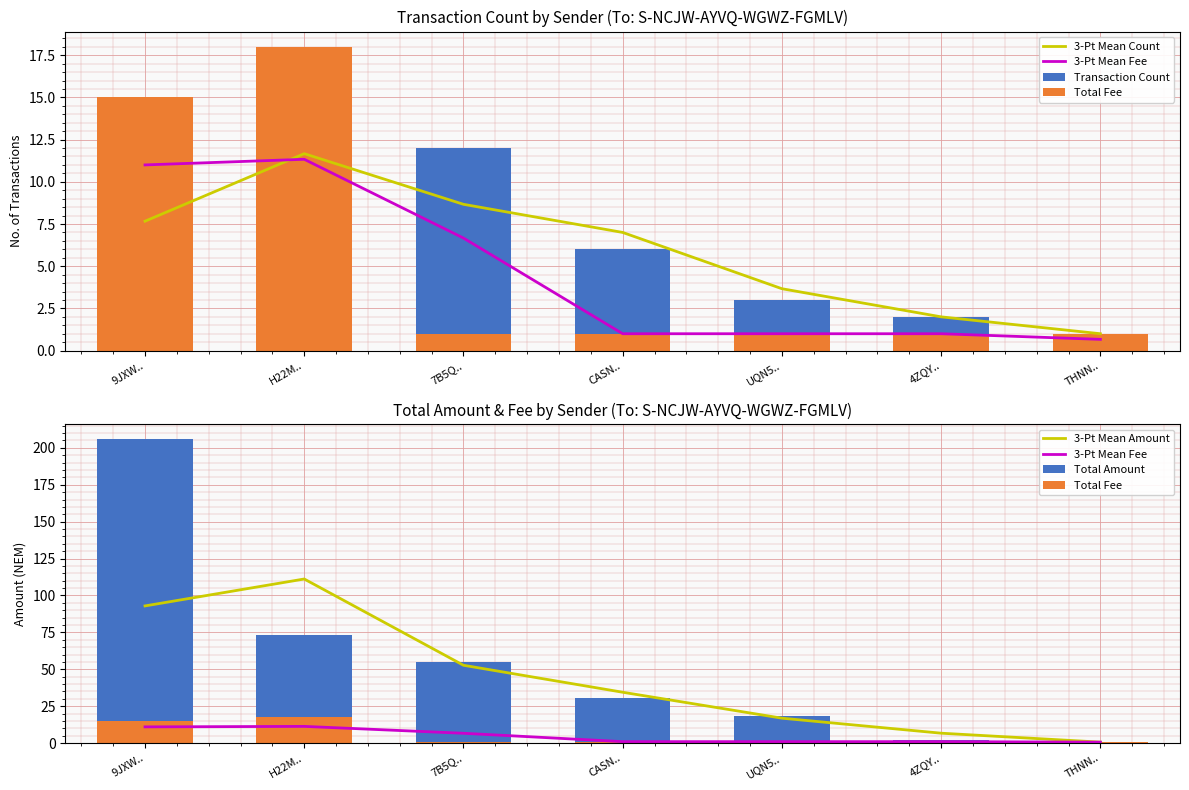

Which has a higher value, H22M.. or 9JXW..?

H22M..